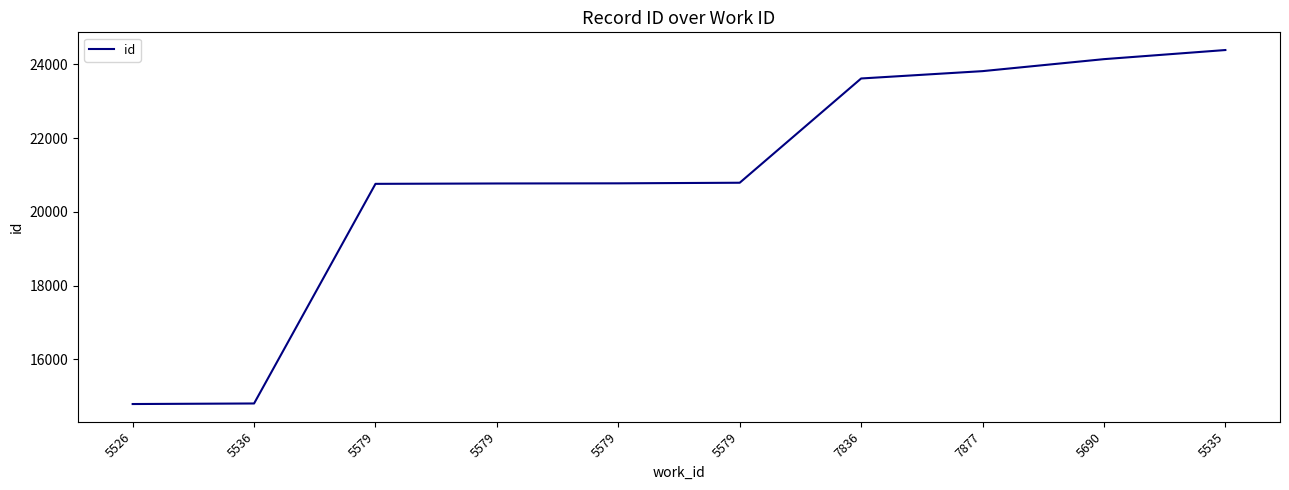

Reading left to right, list all the values displayed in this chart.

5526=14790	5536=14805	5579=20758	5579=20768	5579=20772	5579=20788	7836=23614	7877=23813	5690=24138	5535=24385